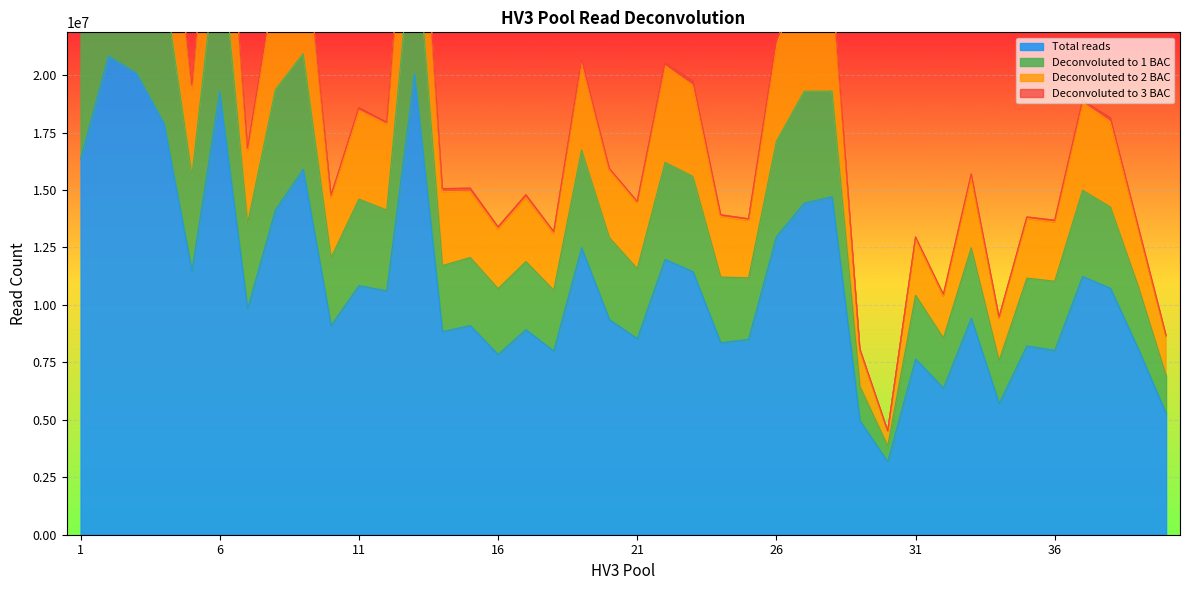

List the labels in order of Deconvoluted to 2 BAC value, smallest first.

30, 29, 40, 34, 32, 31, 18, 16, 39, 36, 25, 35, 24, 21, 10, 17, 14, 15, 33, 20, 7, 12, 38, 11, 37, 5, 23, 22, 19, 26, 28, 8, 27, 9, 1, 4, 6, 13, 3, 2